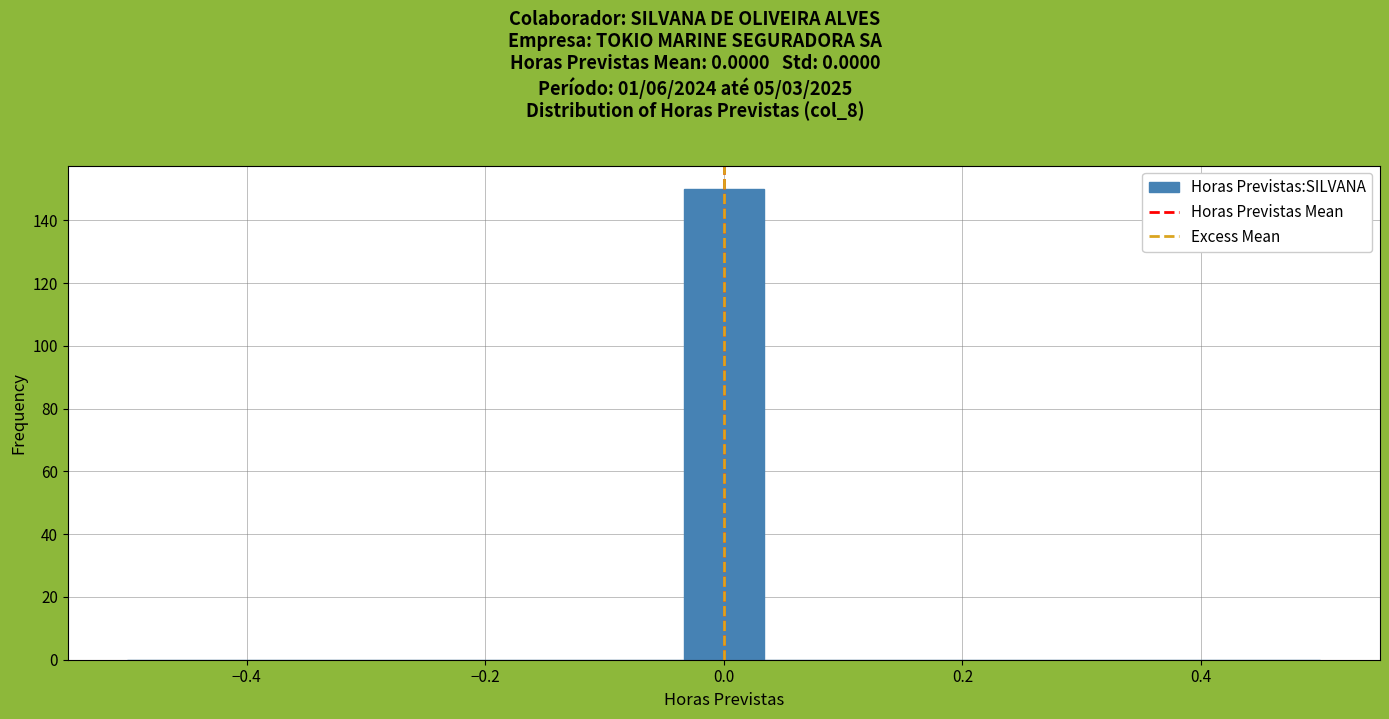

Around what value on the x-axis is the tallest bar? Give the approximate position of its centre, as read against the axis.

0.00